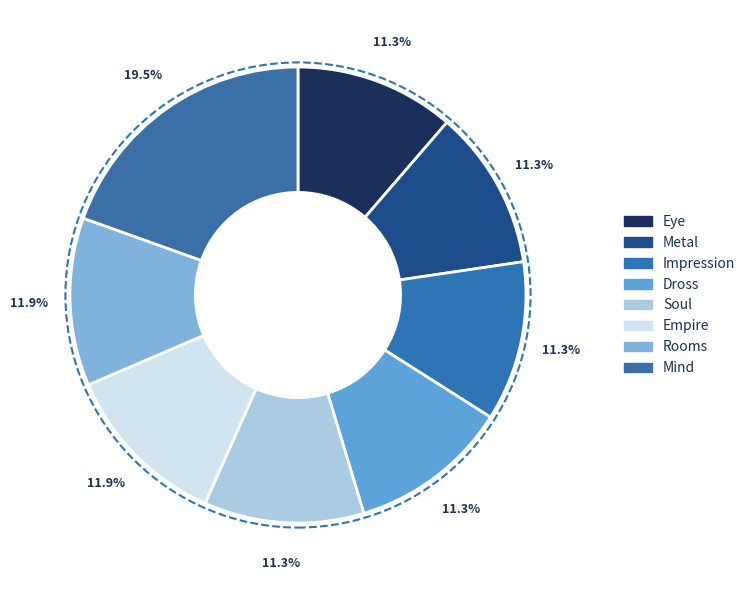

To the nearest percent, what is the difference between the largest and smallest slice percentages?

8%